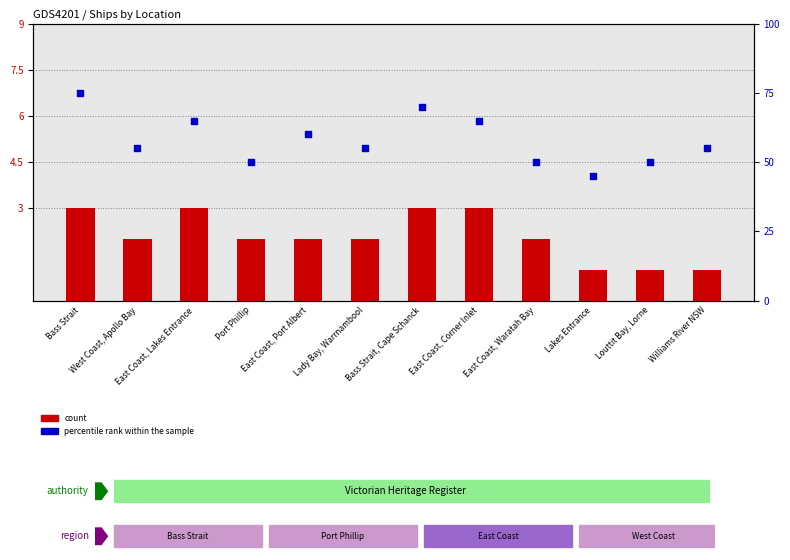

Which series has the widest spread of Y values?

percentile rank within the sample